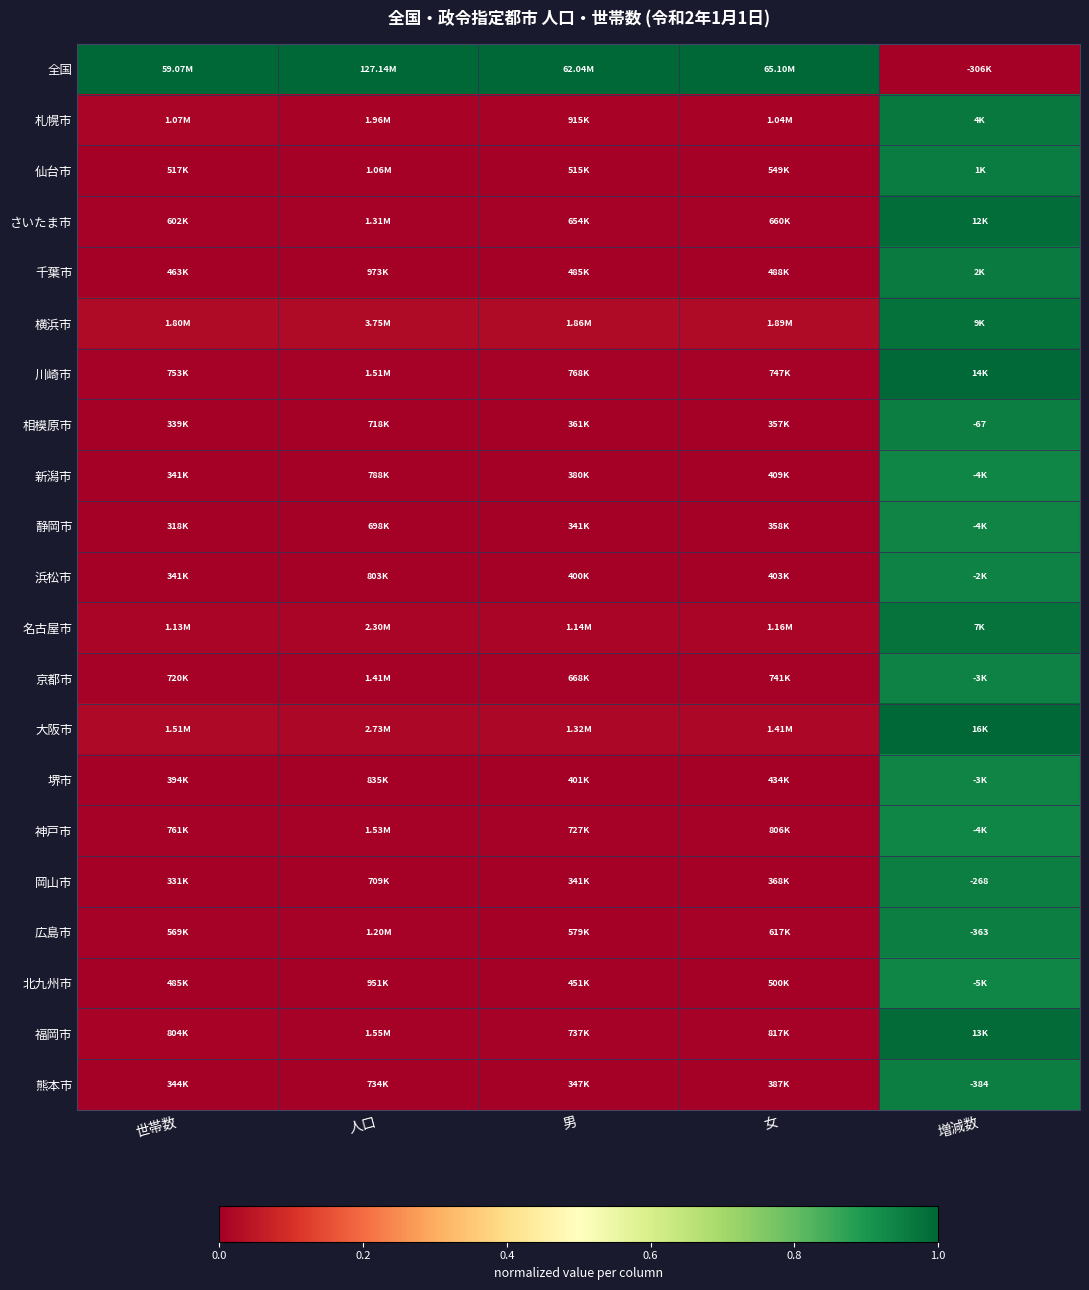

Which series has the largest range (max minus min)?

全国